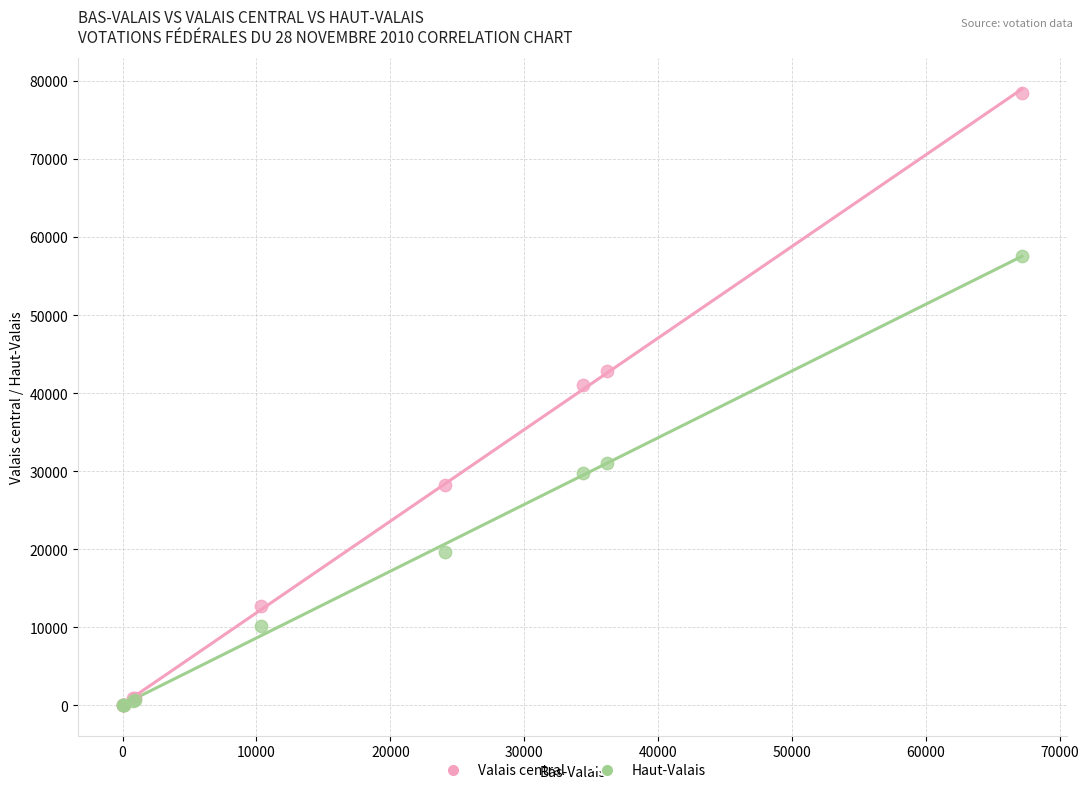

Across all series, what Y value is closest to 39247?

41034.0